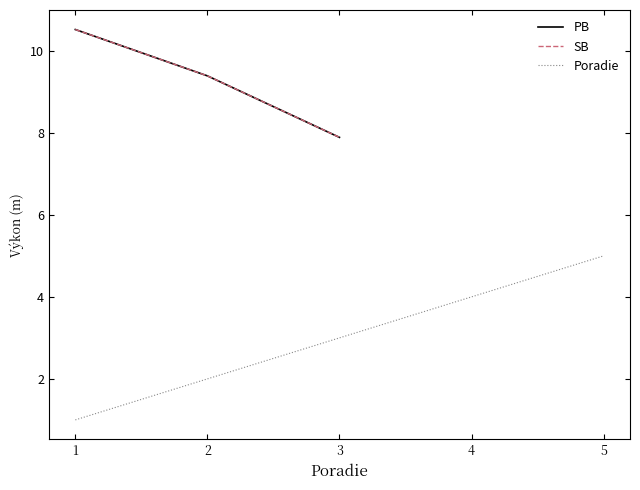

What are all the series names shown in the legend?

PB, SB, Poradie